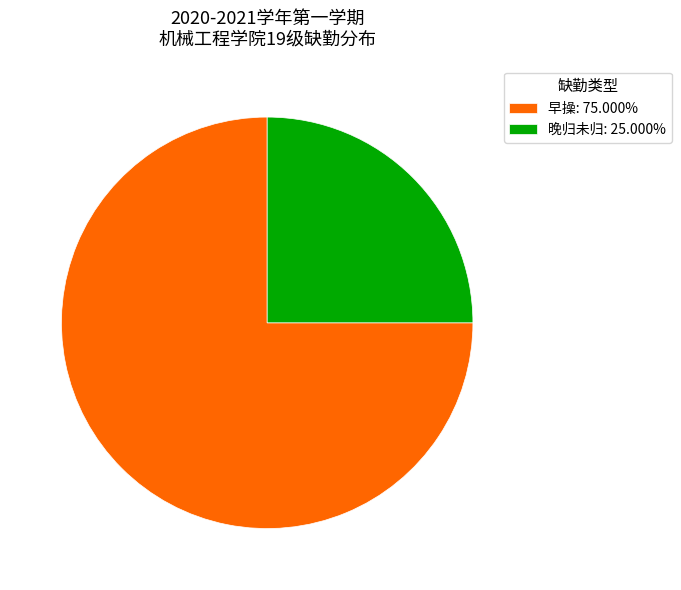

Is 早操: 75.000% the majority of the pie?

Yes